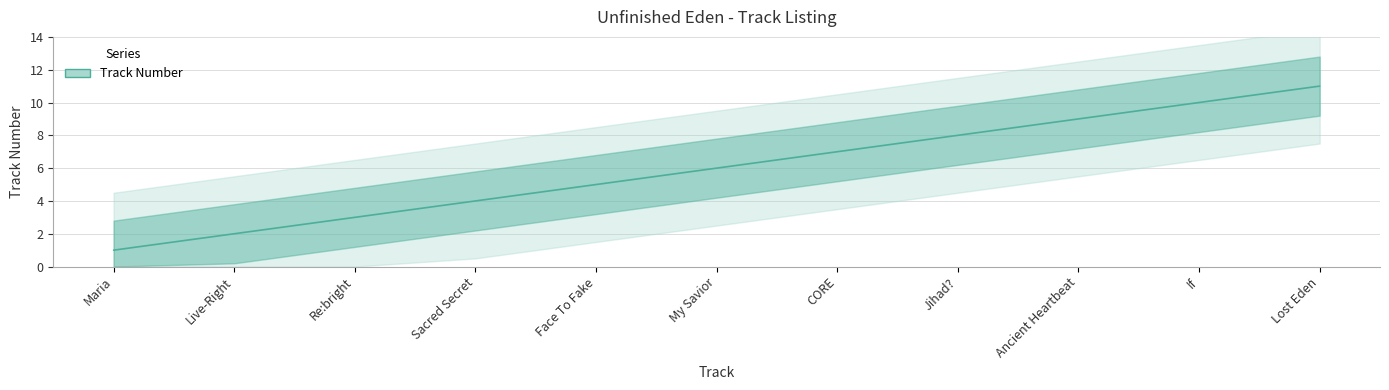

Reading right to left, what are all the values shown in this chart?

11	10	9	8	7	6	5	4	3	2	1